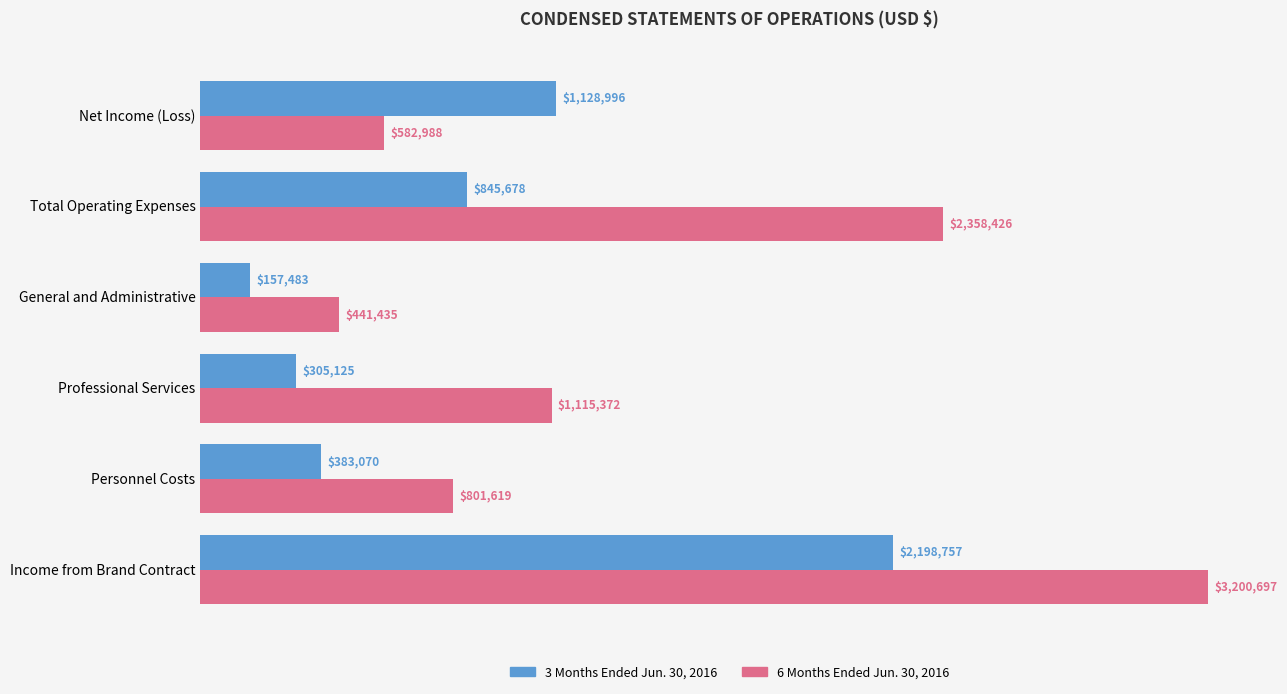

Reading right to left, what are all the values shown in this chart?

3 Months Ended Jun. 30, 2016: 1128996	845678	157483	305125	383070	2198757
6 Months Ended Jun. 30, 2016: 582988	2358426	441435	1115372	801619	3200697